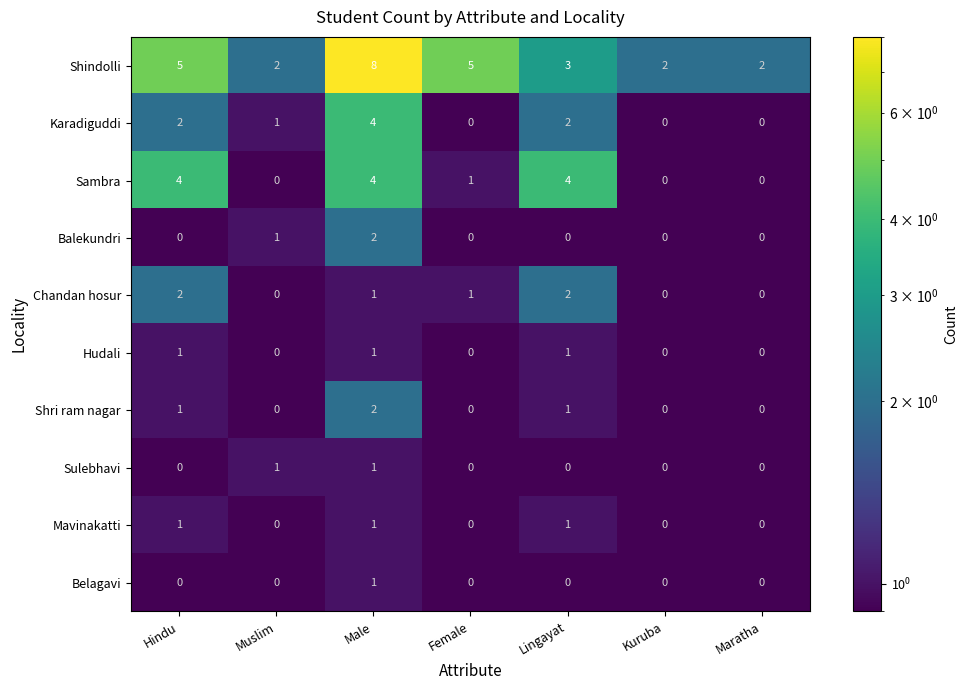

At which label does Karadiguddi reach its peak?

Male